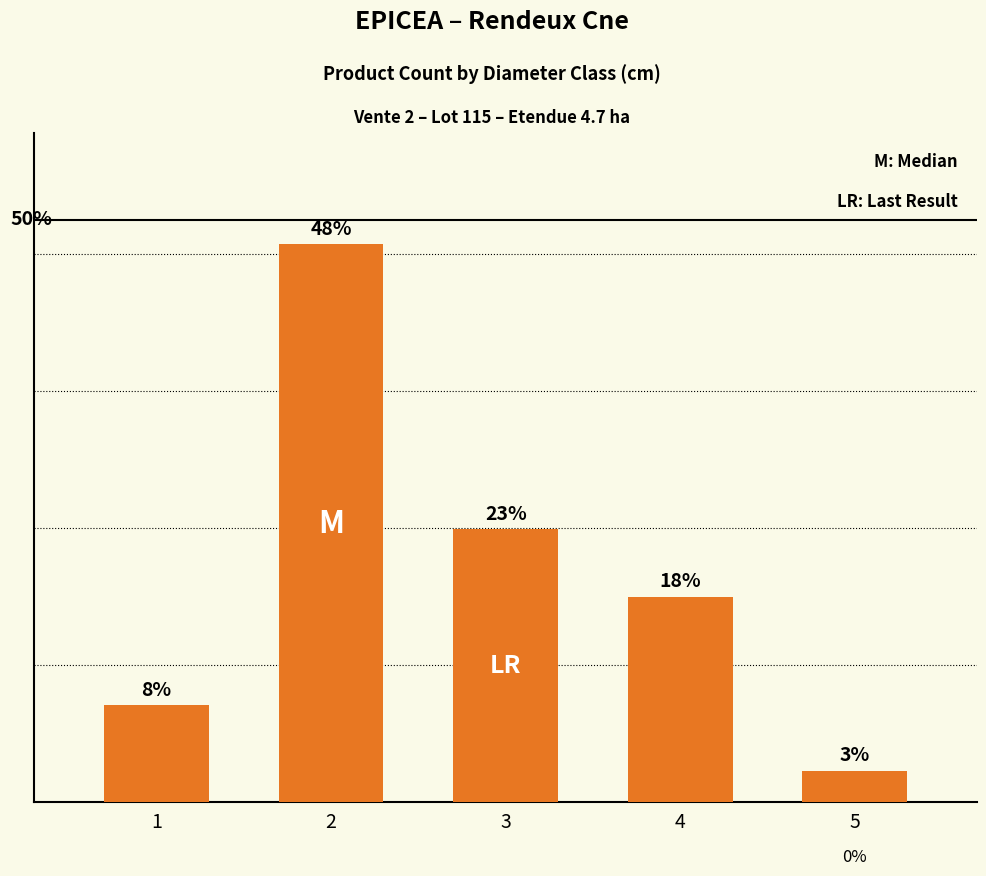

Does the chart contain any negative values?

No